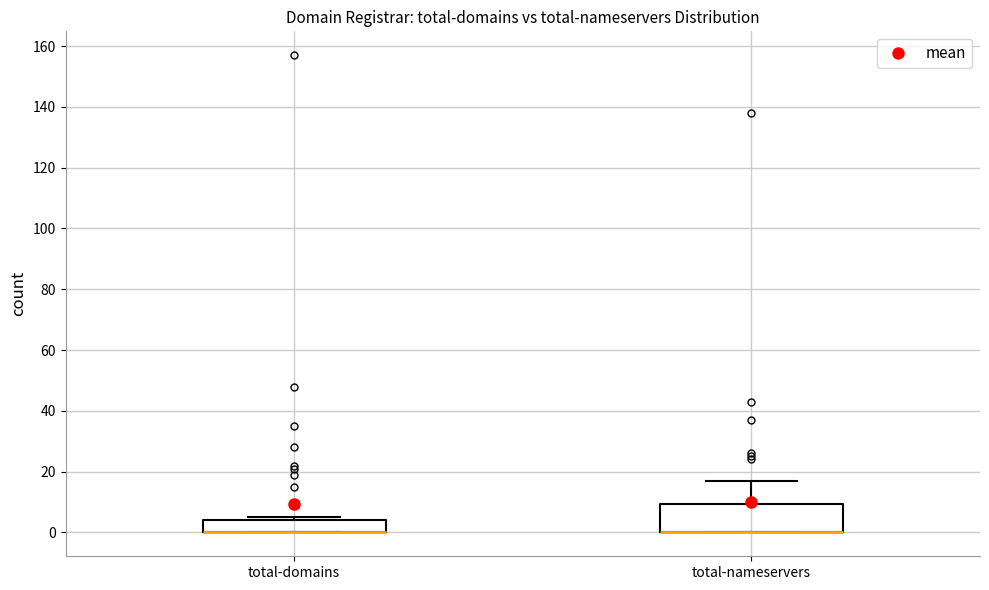

Where is the lower edge of the box for total-nameservers on the y-axis? The values are not printed on the chart, so give them approximately, as read against the axis.

0